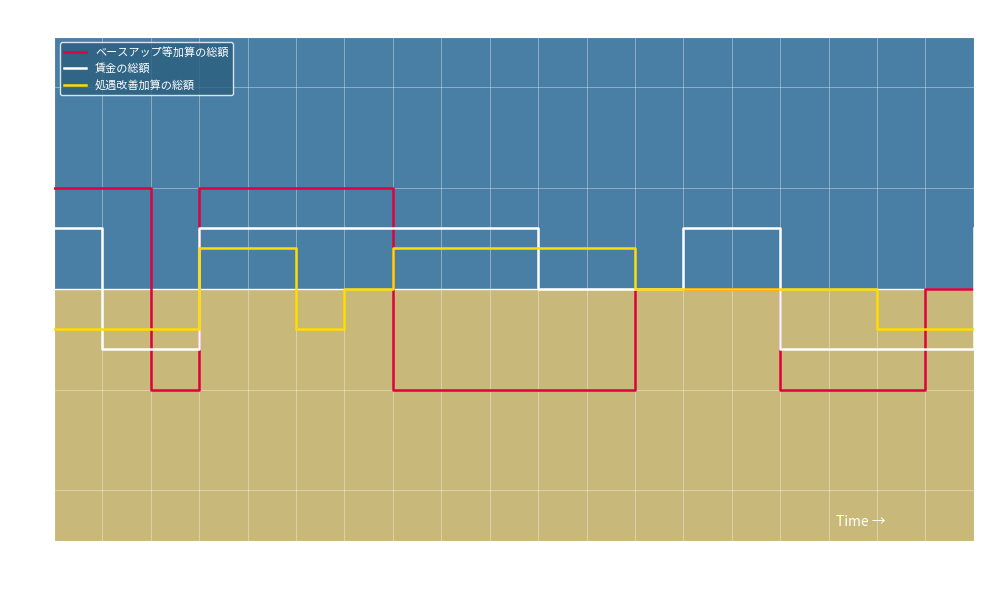

Is the value of 賃金の総額 at 2 greater than the value of ベースアップ等加算の総額 at 16?

Yes